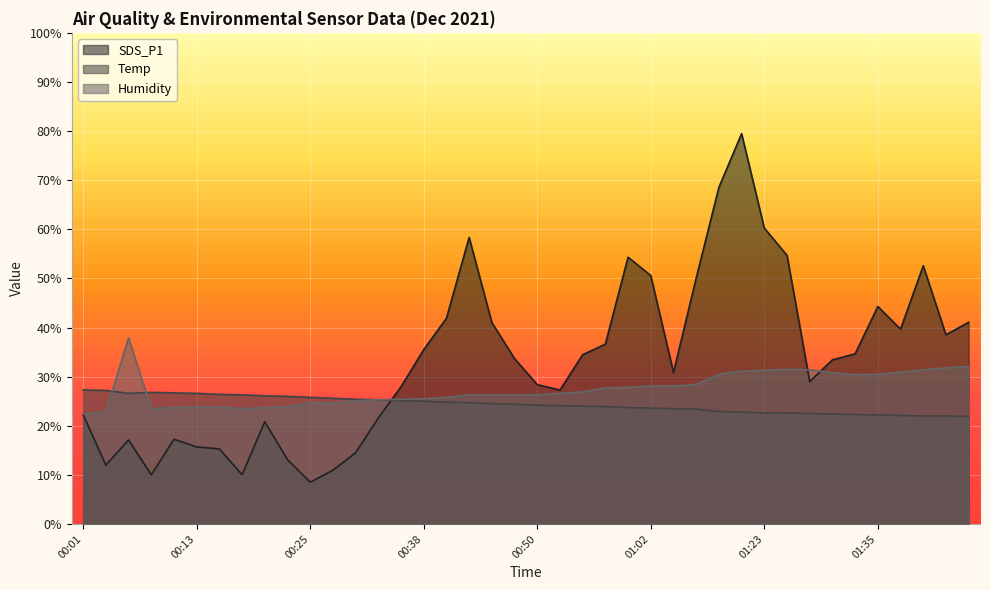

Reading left to right, list all the values displayed in this chart.

SDS_P1: 00:01=22.3	00:03=12.0	00:06=17.1	00:08=10.0	00:11=17.3	00:13=15.7	00:16=15.3	00:18=10.1	00:21=20.8	00:23=13.1	00:25=8.5	00:28=10.9	00:30=14.5	00:33=21.6	00:35=27.9	00:38=35.5	00:40=41.9	00:43=58.4	00:45=41.0	00:47=33.7	00:50=28.4	00:52=27.3	00:55=34.5	00:57=36.6	01:00=54.3	01:02=50.6	01:05=30.9	01:07=50.1	01:18=68.5	01:20=79.5	01:23=60.2	01:25=54.7	01:28=29.0	01:30=33.4	01:33=34.6	01:35=44.3	01:38=39.7	01:40=52.6	01:42=38.5	01:45=41.1
Temp: 00:01=27.3	00:03=27.2	00:06=26.6	00:08=26.8	00:11=26.7	00:13=26.6	00:16=26.4	00:18=26.3	00:21=26.1	00:23=26.0	00:25=25.8	00:28=25.6	00:30=25.4	00:33=25.3	00:35=25.1	00:38=25.0	00:40=24.8	00:43=24.7	00:45=24.5	00:47=24.4	00:50=24.2	00:52=24.1	00:55=24.0	00:57=23.9	01:00=23.7	01:02=23.6	01:05=23.5	01:07=23.4	01:18=22.9	01:20=22.8	01:23=22.6	01:25=22.6	01:28=22.5	01:30=22.4	01:33=22.3	01:35=22.2	01:38=22.1	01:40=22.0	01:42=22.0	01:45=21.9
Humidity: 00:01=22.4	00:03=22.8	00:06=37.9	00:08=23.5	00:11=23.7	00:13=23.8	00:16=23.8	00:18=23.5	00:21=23.7	00:23=23.9	00:25=24.7	00:28=24.6	00:30=25.1	00:33=25.3	00:35=25.4	00:38=25.5	00:40=25.8	00:43=26.3	00:45=26.3	00:47=26.3	00:50=26.3	00:52=26.6	00:55=26.9	00:57=27.7	01:00=27.8	01:02=28.1	01:05=28.1	01:07=28.4	01:18=30.5	01:20=31.1	01:23=31.3	01:25=31.5	01:28=31.4	01:30=30.8	01:33=30.4	01:35=30.5	01:38=30.9	01:40=31.4	01:42=31.8	01:45=32.1